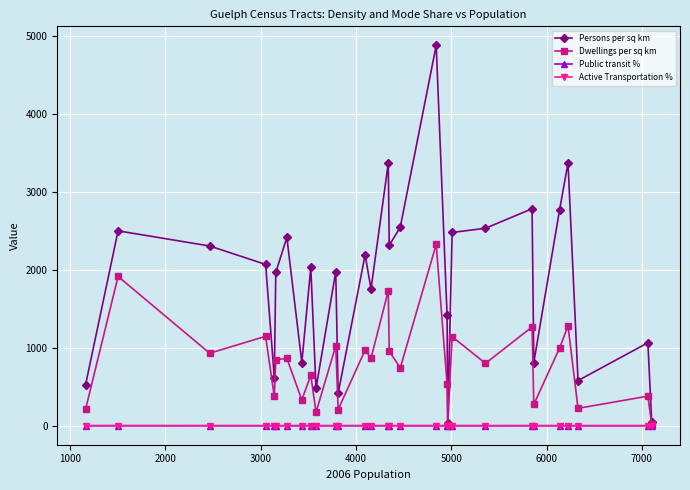

Which series has the widest spread of values?

Persons per sq km